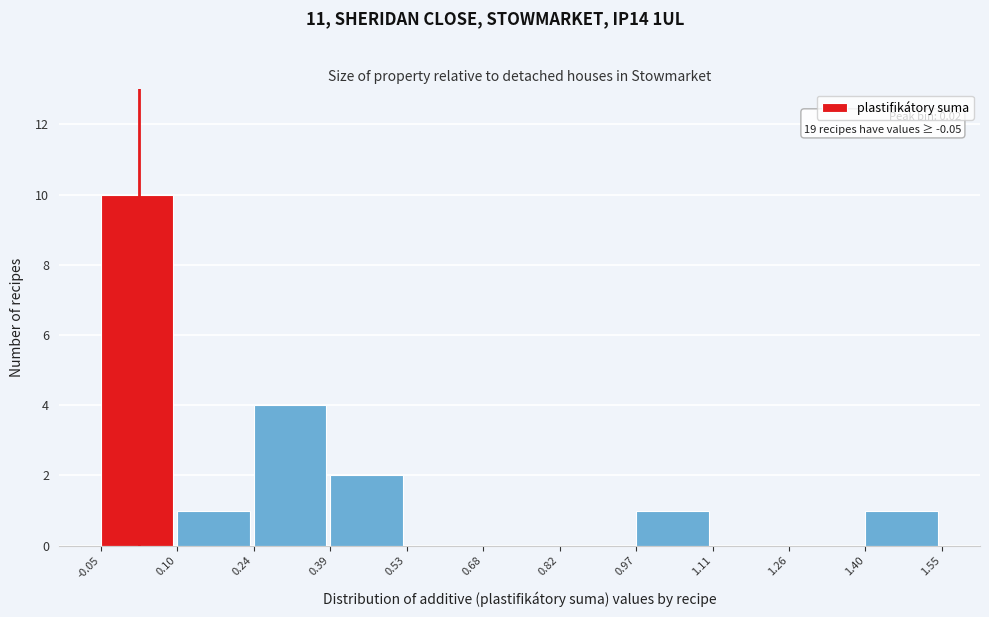

Over which range of the x-axis is the bar tallest?

-0.05 to 0.10